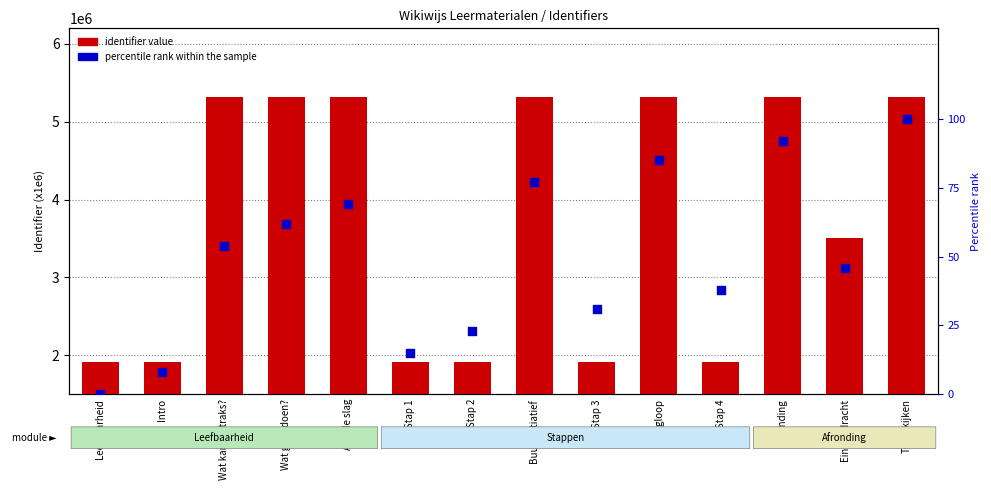

What is the total value across all series at Stap 3?

410762